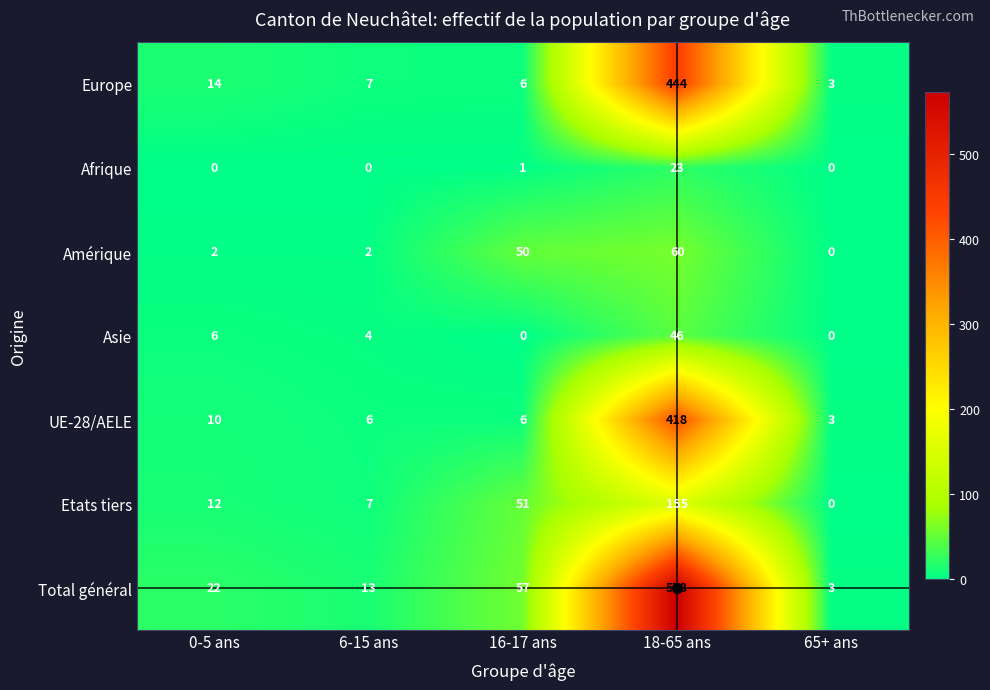

The Etats tiers series shows 90 at 16-17 ans. True or false?

False